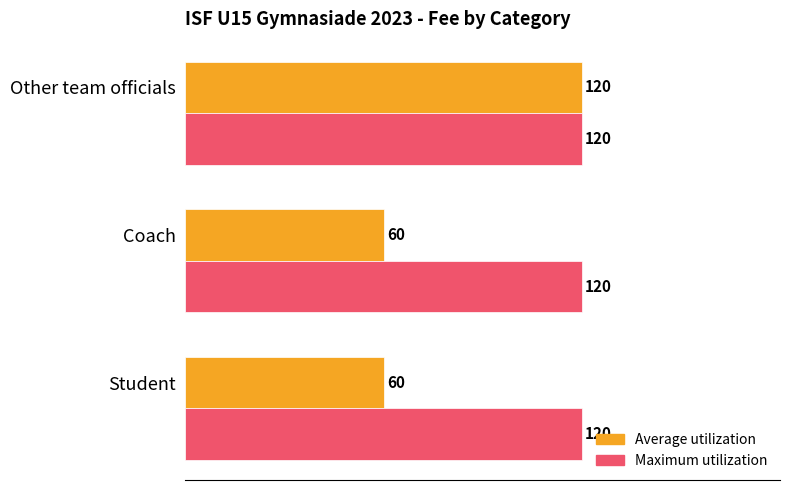

Which series has the largest total across all categories?

Maximum utilization